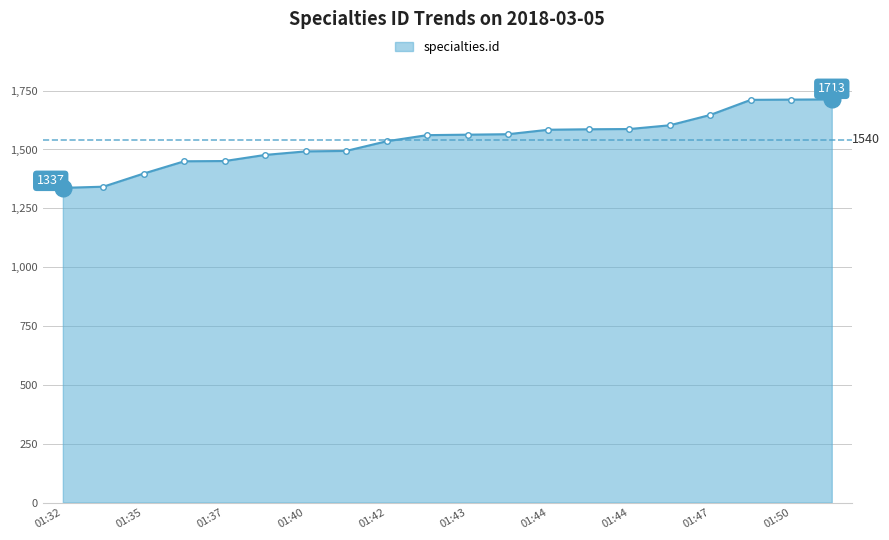

What is the value of the 1st point from the left?

1337